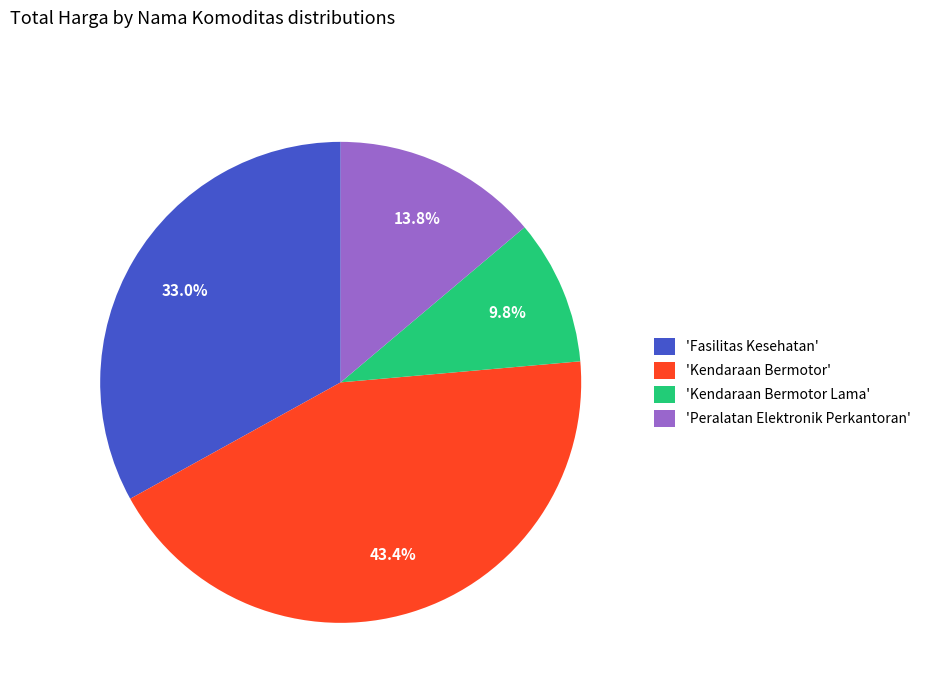

Count the number of slices in the pie.

4